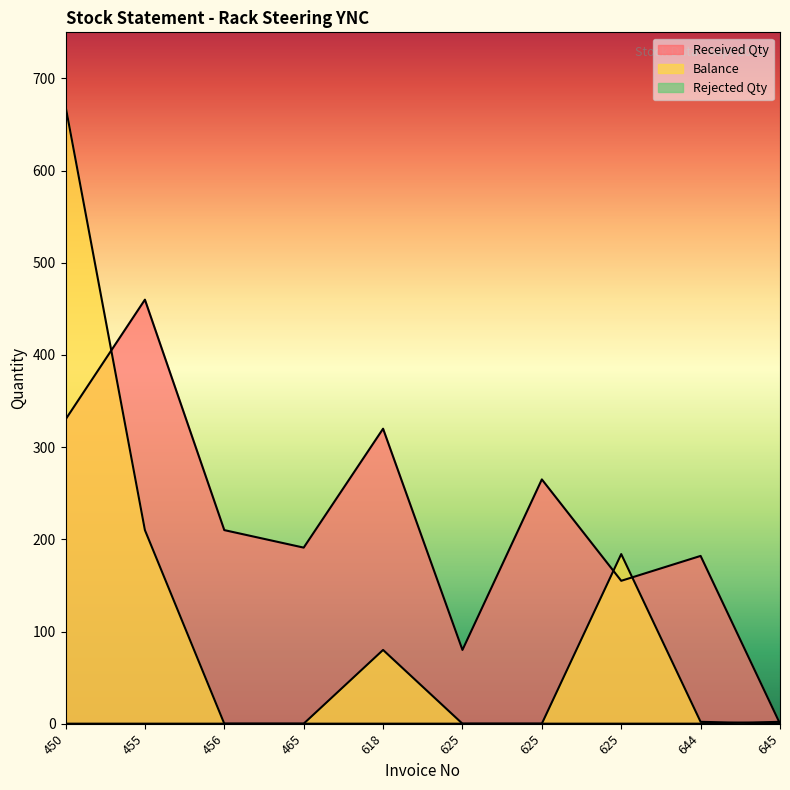

Which series has the widest spread of values?

Balance